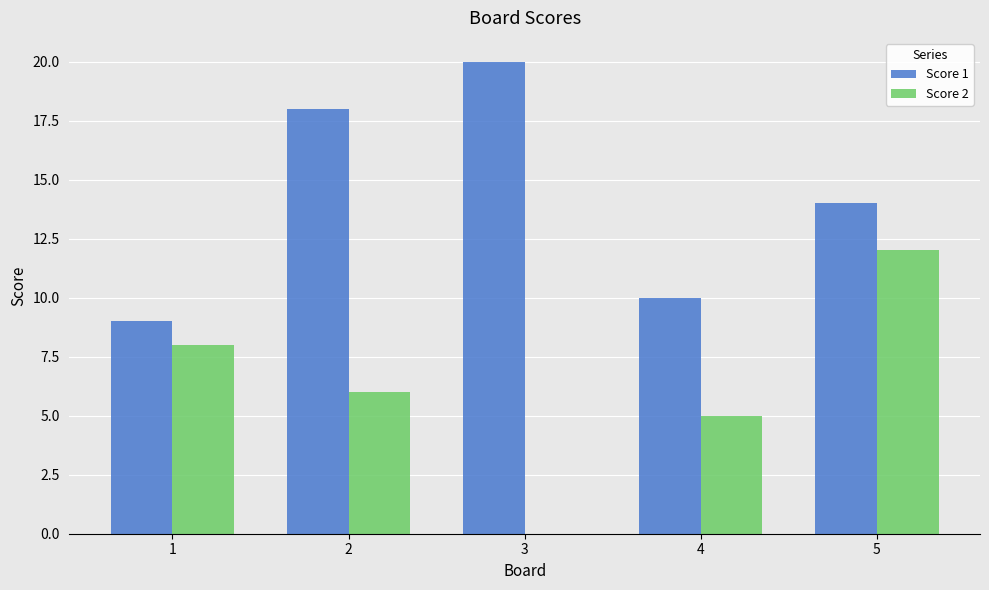

What is the sum of all Score 2 values?

31